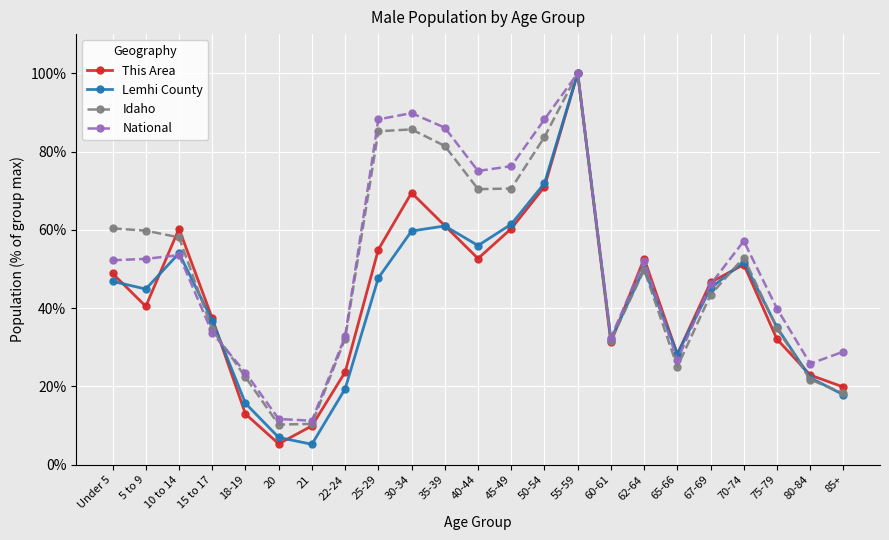

Between 10 to 14 and 62-64, which series saw the biggest shift?

Idaho